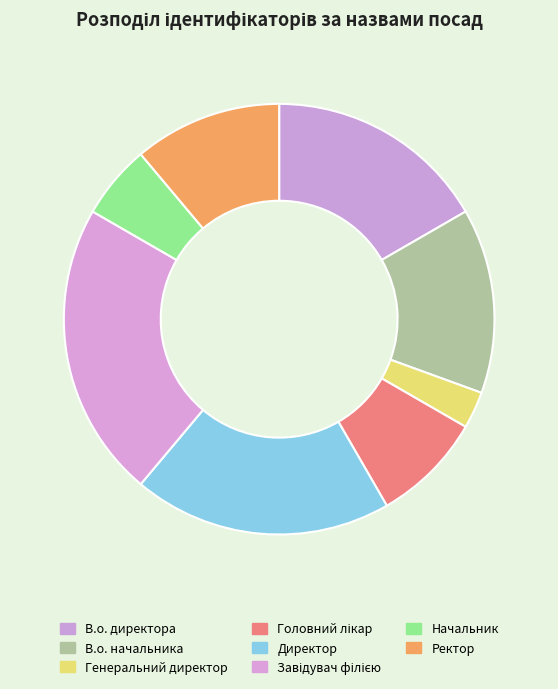

What is the change in value from Директор to Завідувач філією?

+1